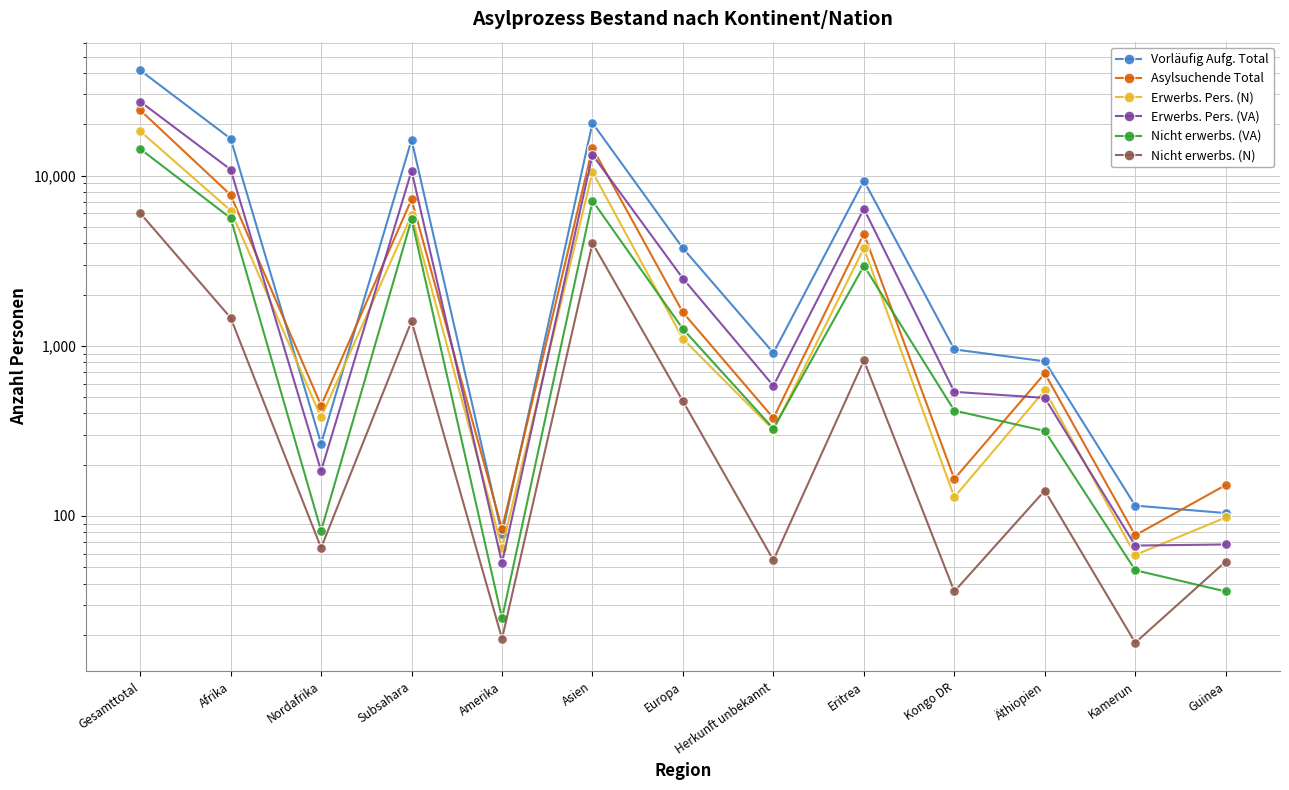

Does the chart have visible grid lines?

Yes